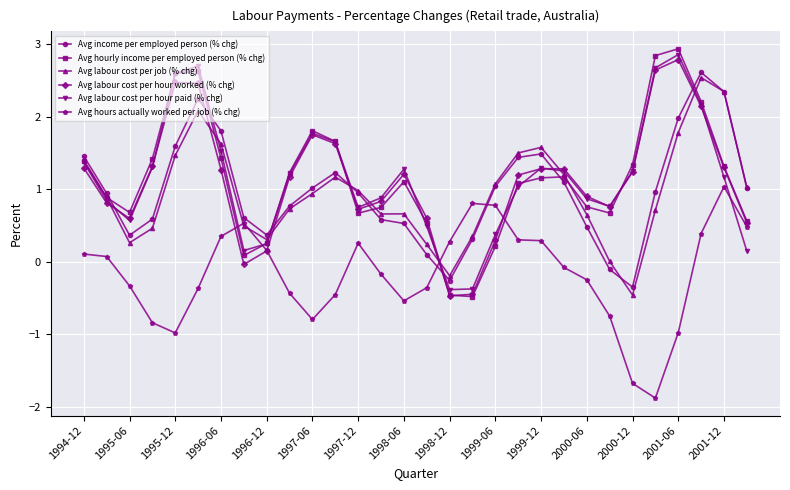

List the series in order of their peak value, lowest first.

Avg hours actually worked per job (% chg), Avg labour cost per job (% chg), Avg income per employed person (% chg), Avg labour cost per hour worked (% chg), Avg labour cost per hour paid (% chg), Avg hourly income per employed person (% chg)